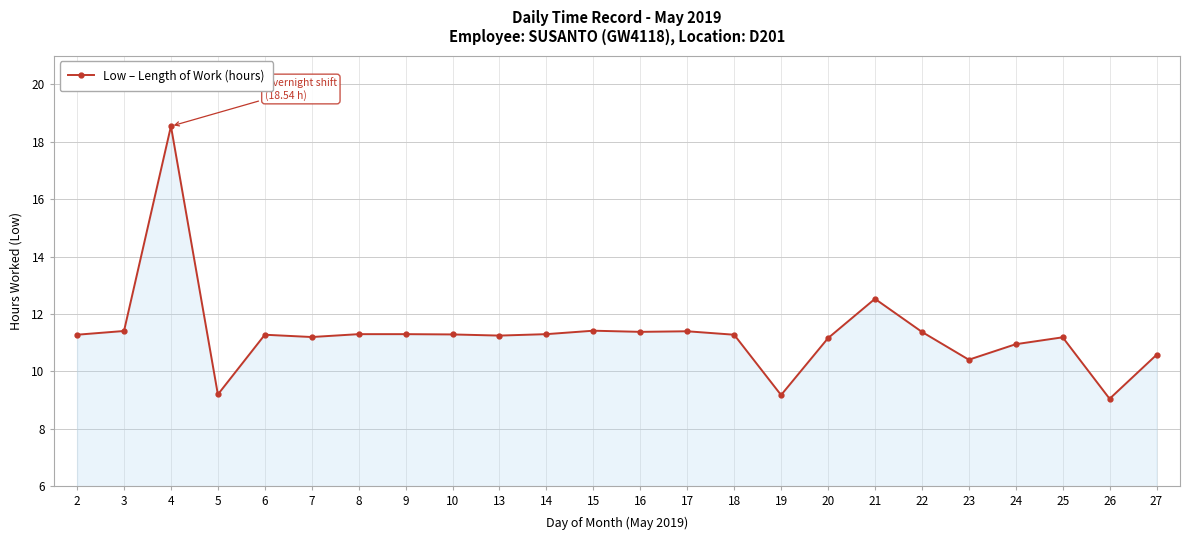

What is the smallest value displayed?

9.1